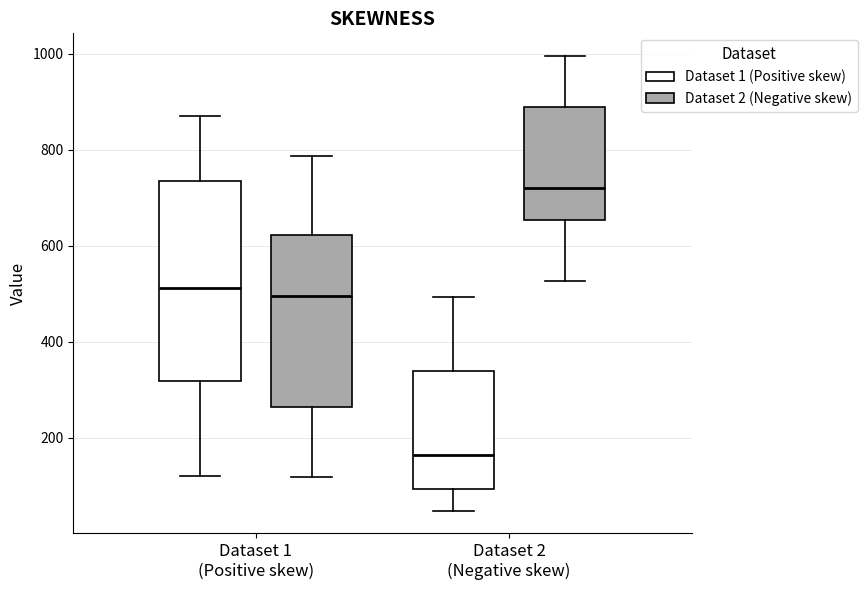

Where does the upper whisker of the box for Dataset 2 (Negative skew) (Dataset 1 (Positive skew)) end on the y-axis? The values are not printed on the chart, so give them approximately, as read against the axis.

500